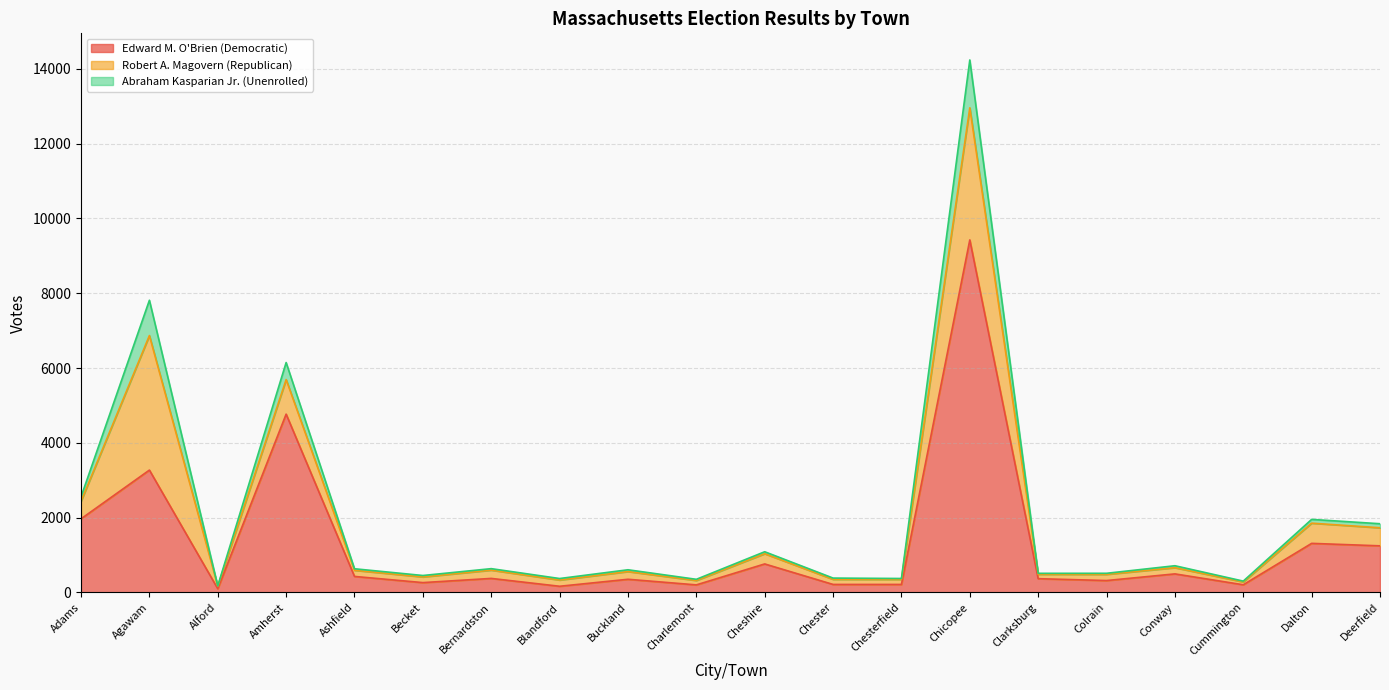

How many data points in Edward M. O'Brien (Democratic) are less than 376?

10